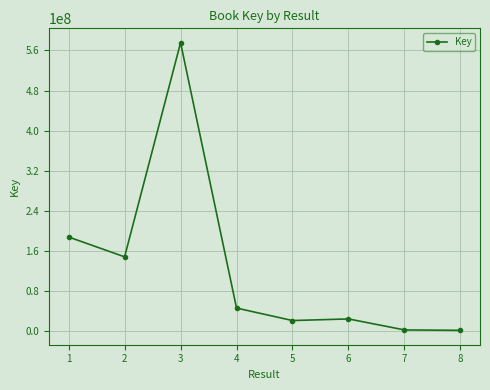

What is the change in value from 3 to 5?

-555266065